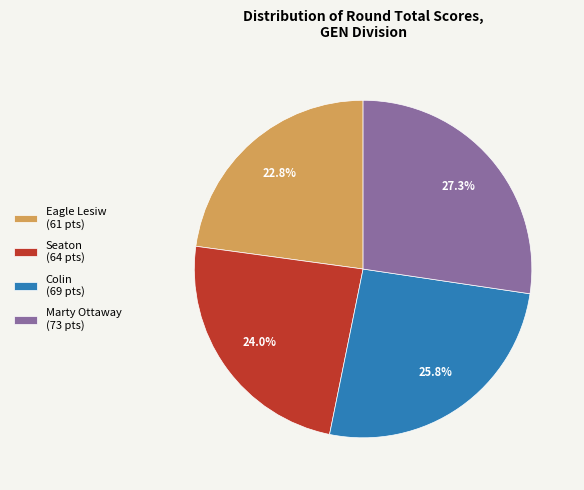

Is the sum of Seaton and Eagle Lesiw greater than half?

No